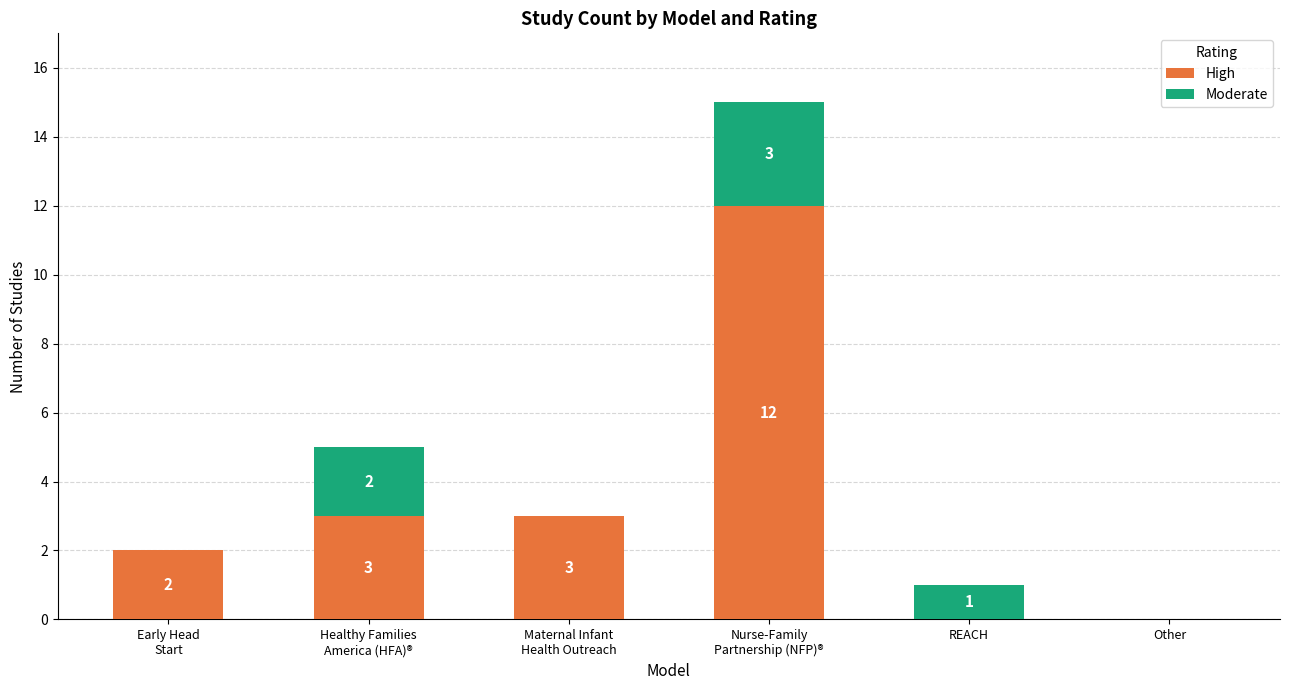

The High series shows -6 at Other. True or false?

False